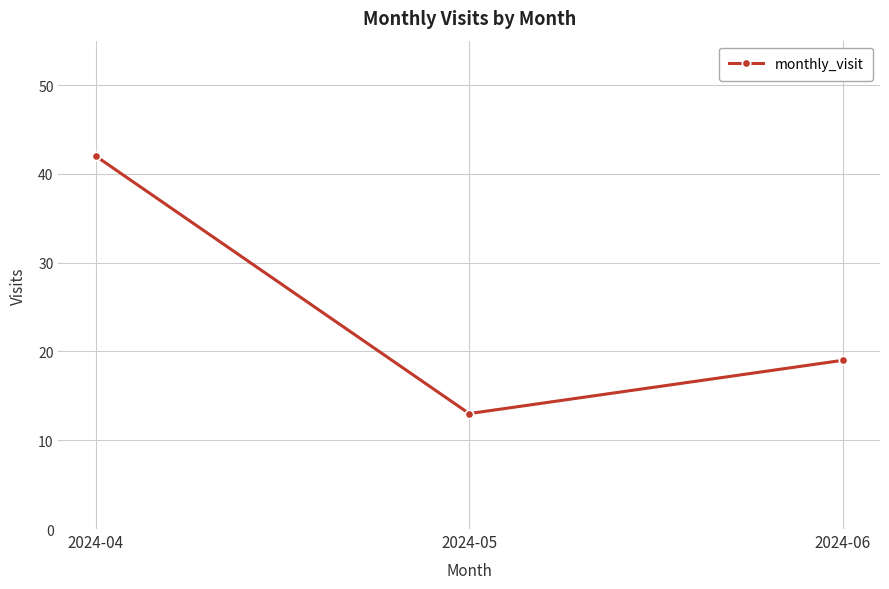

What is the ratio of the value at 2024-06 to the value at 2024-04?

0.5